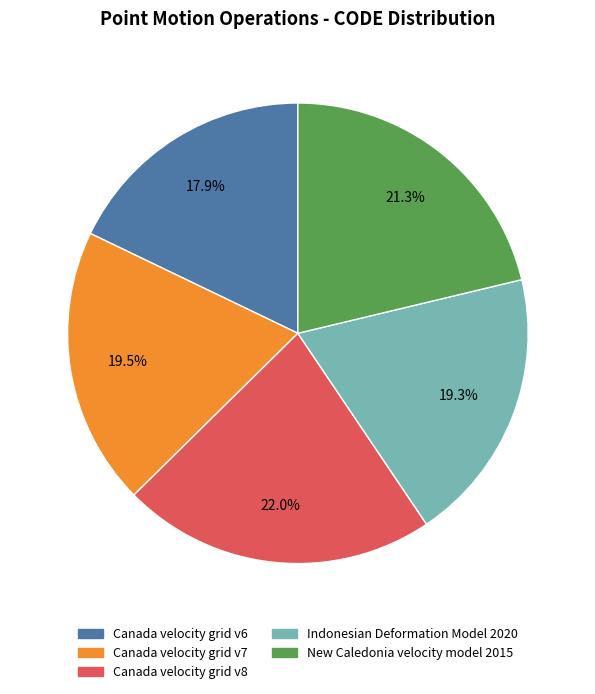

Which slice is the largest?

Canada velocity grid v8